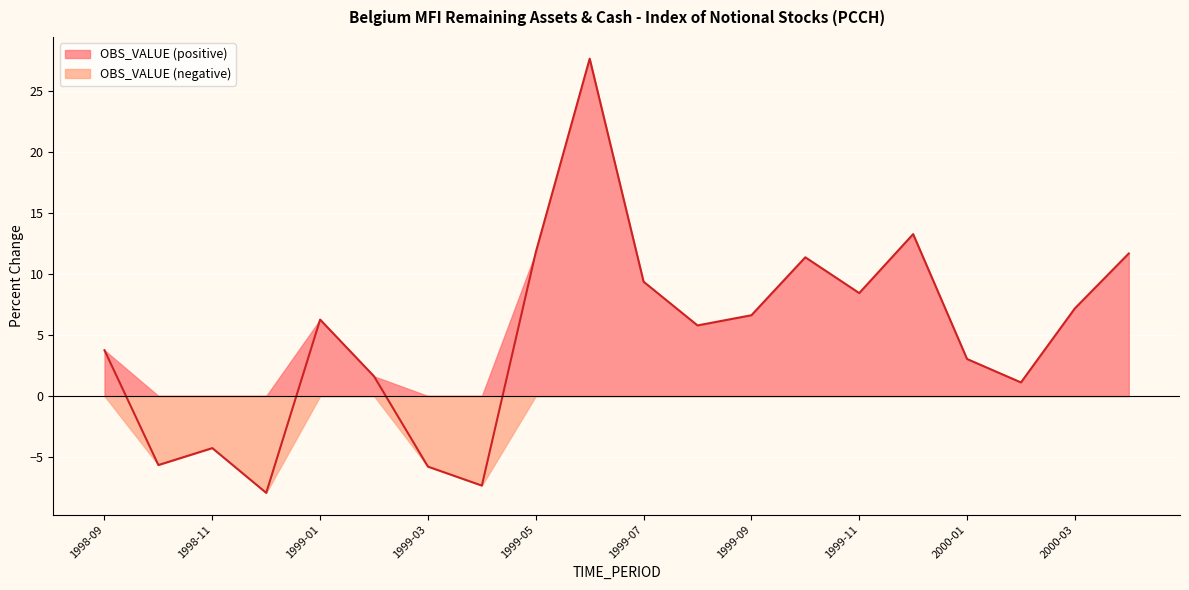

What is the change in value from 1999-06 to 1999-11?

-19.2